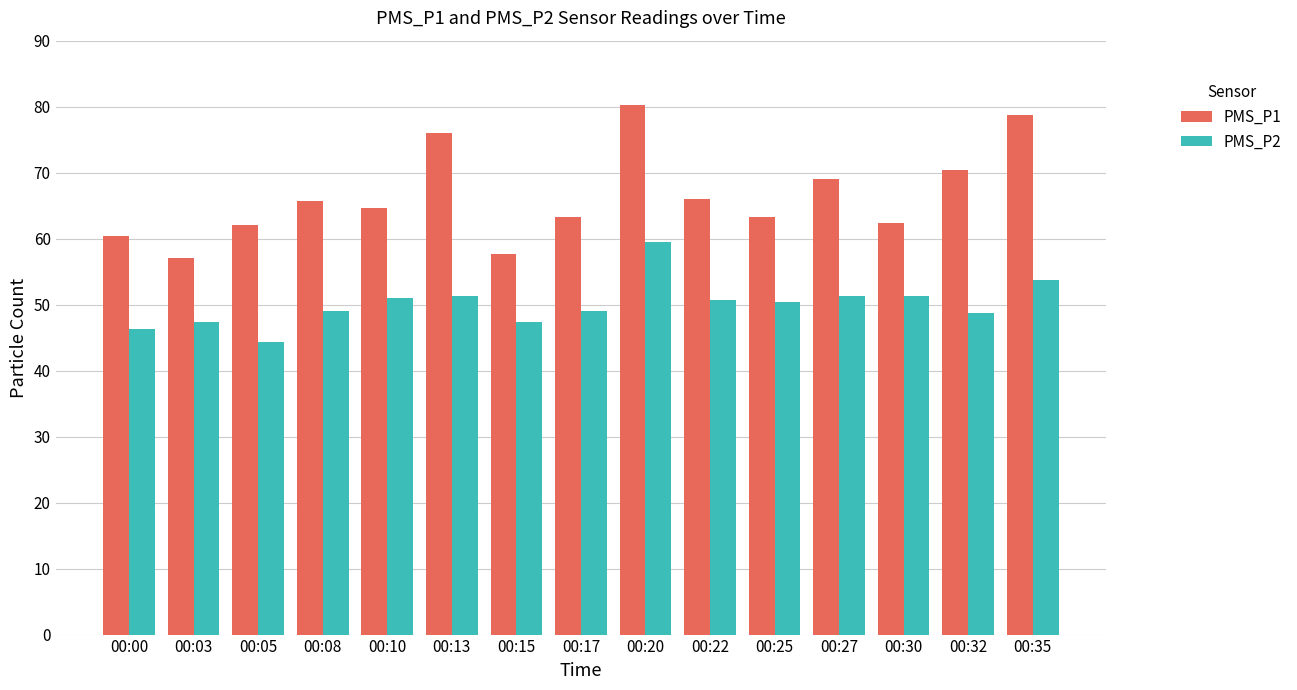

What is the total value across all series at 00:20?

139.8